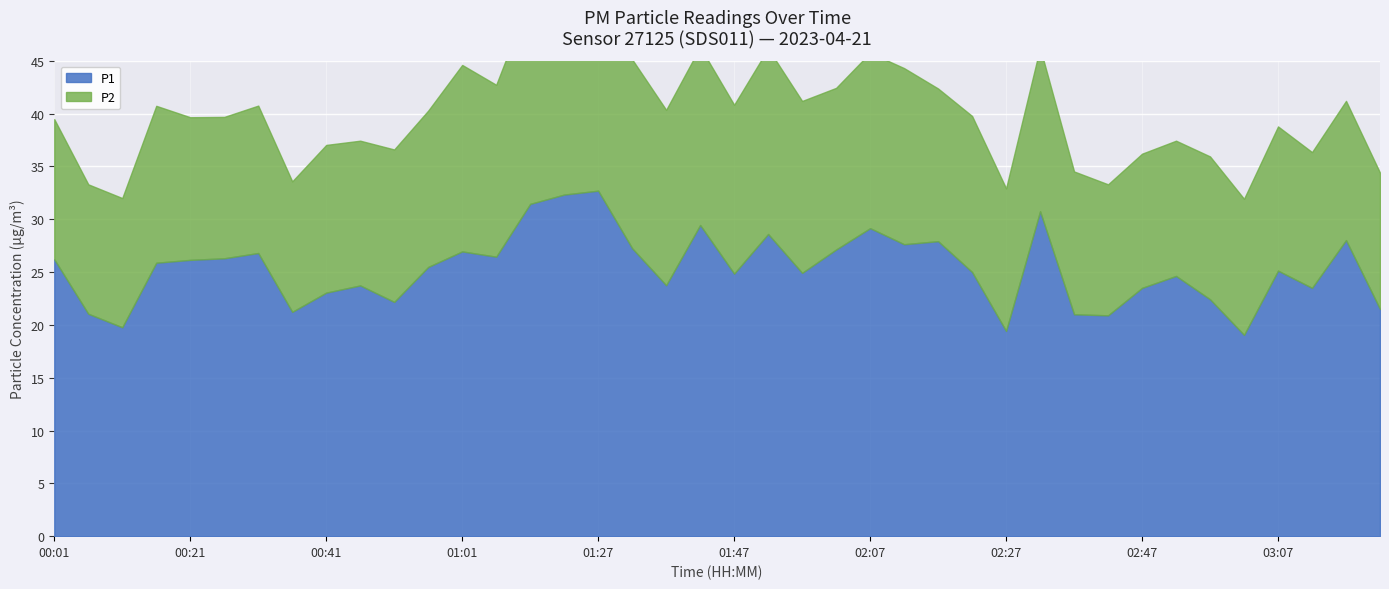

What is the label of the 12th point from the right?

02:27